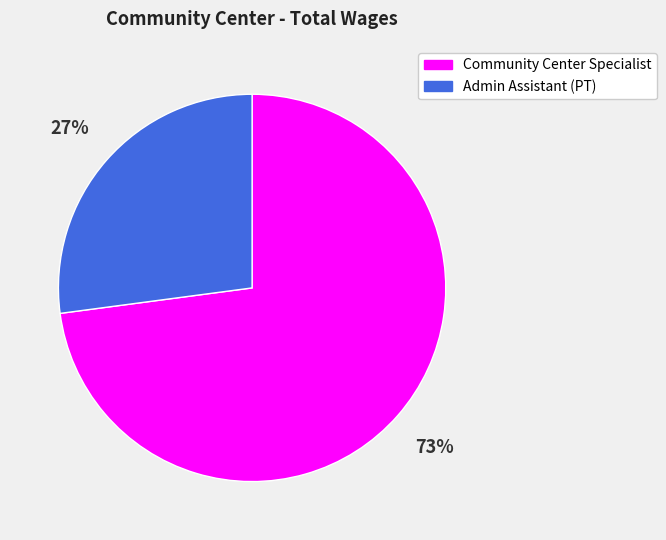

What percentage is the Community Center Specialist slice, to the nearest percent?

73%